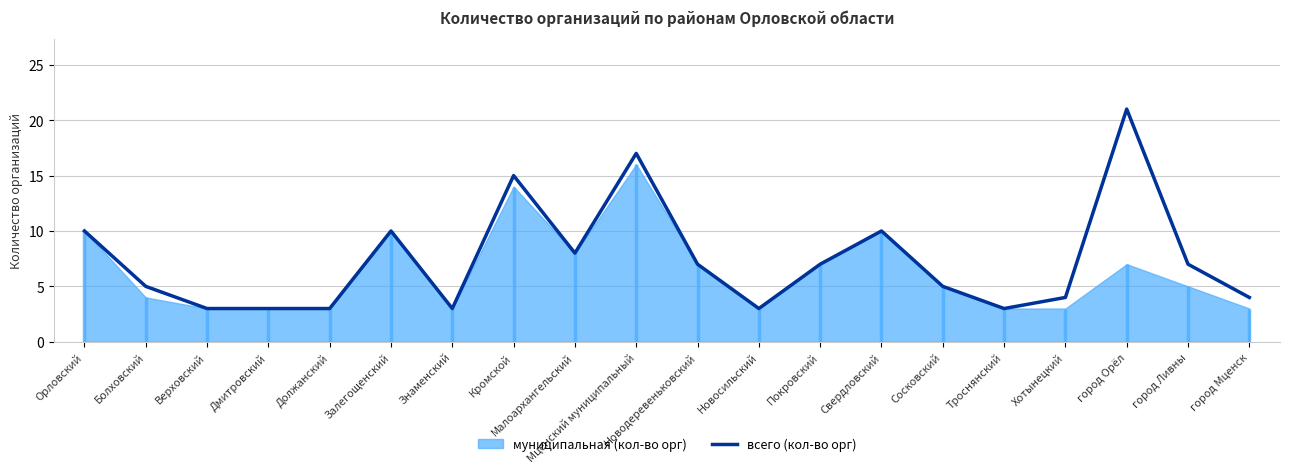

What is the average value?

7